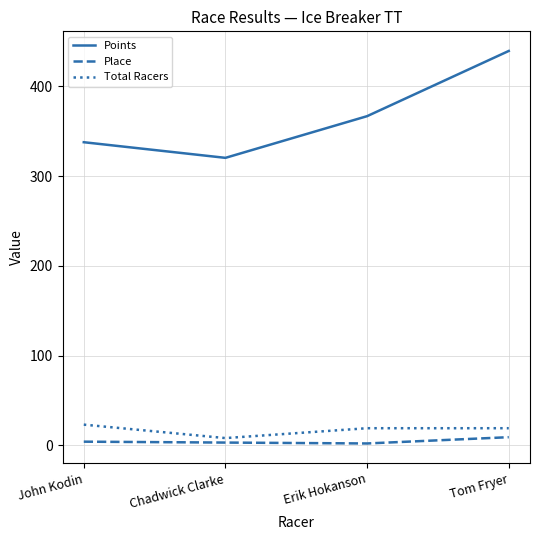

How many interior local valleys does the Points series have?

1